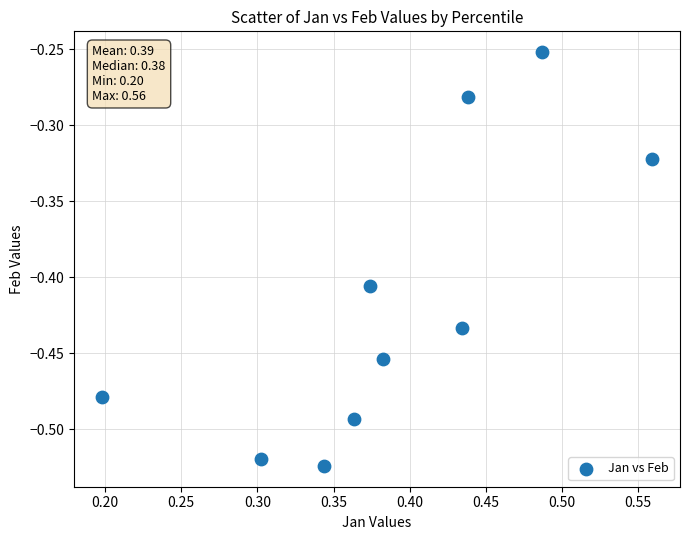

What is the range of Y values (max minus min)?

0.3